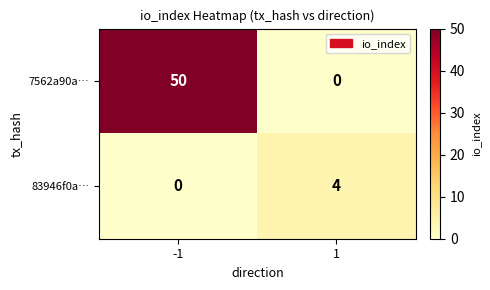

Which series has the largest total across all categories?

7562a90a…